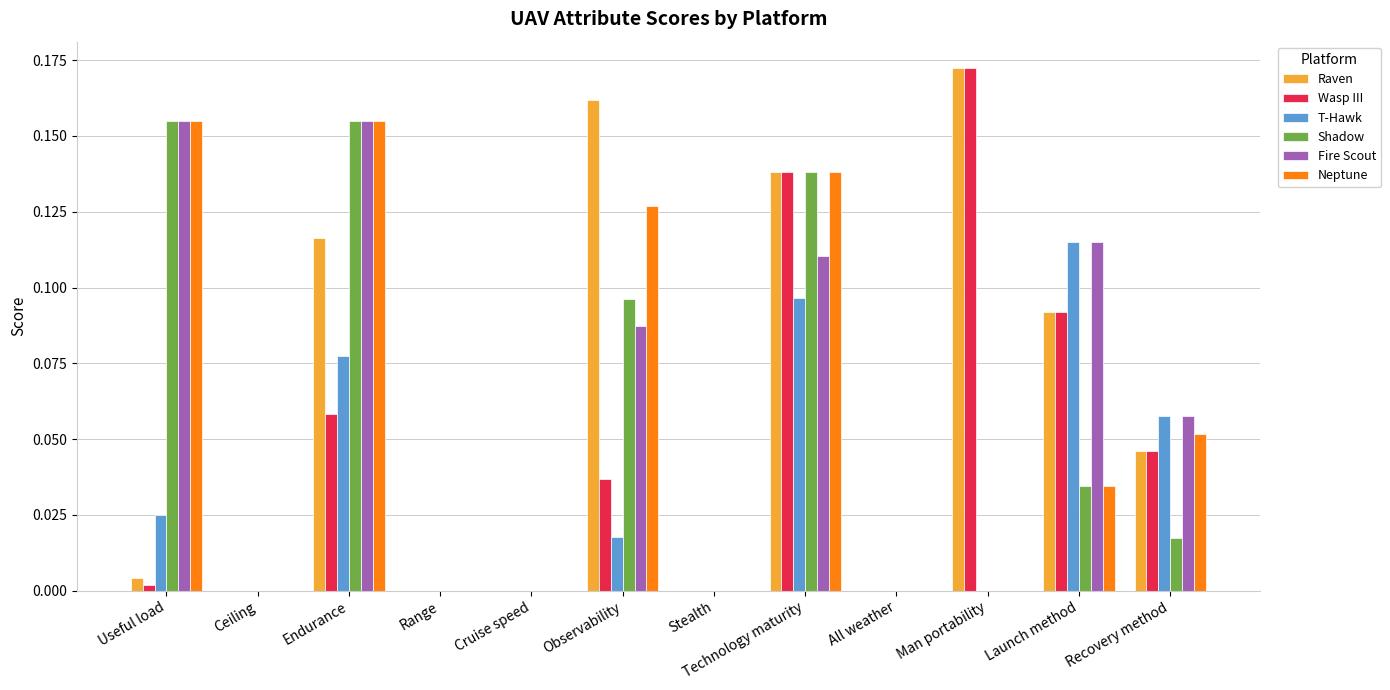

How many T-Hawk values are between 0 and 1?

12